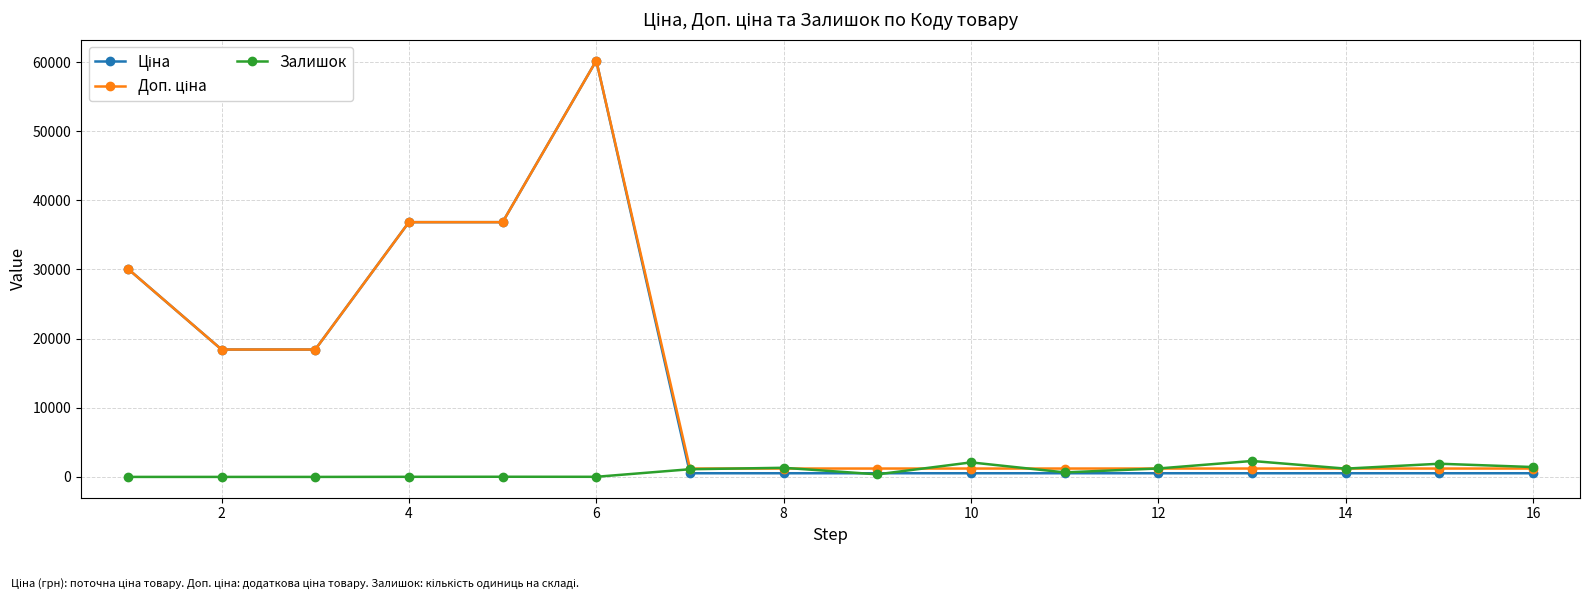

What is the value of the Залишок point at the 13th from the left?

2304.0